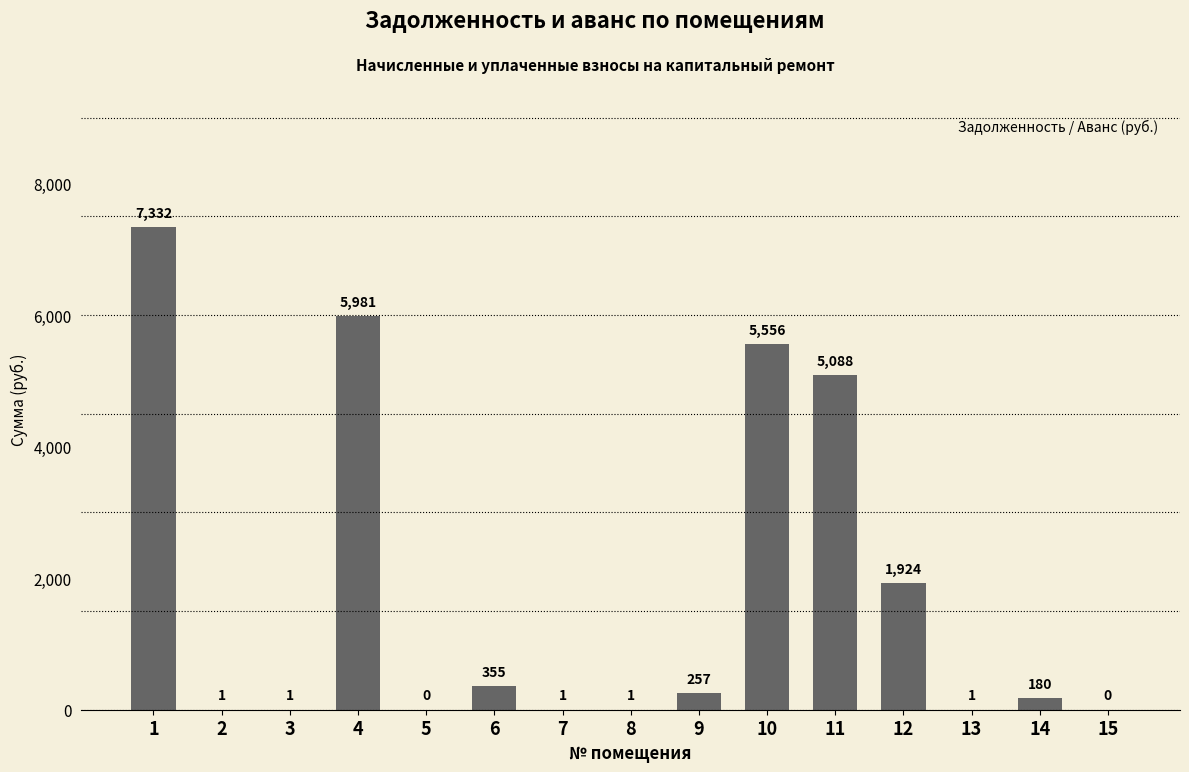

What is the change in value from 3 to 7?

-0.2